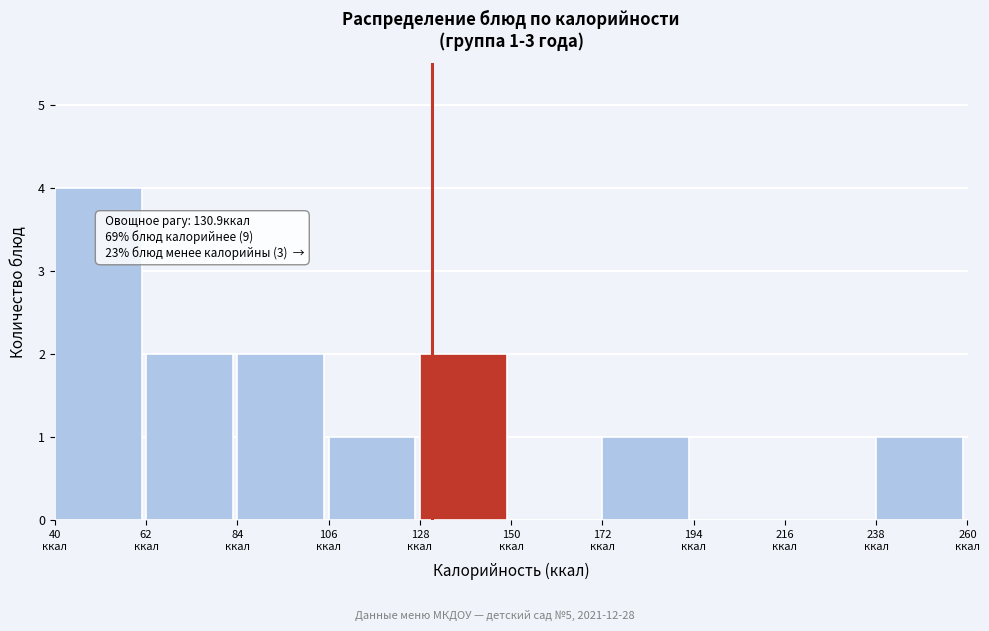

Over which range of the x-axis is the bar tallest?

40 to 62